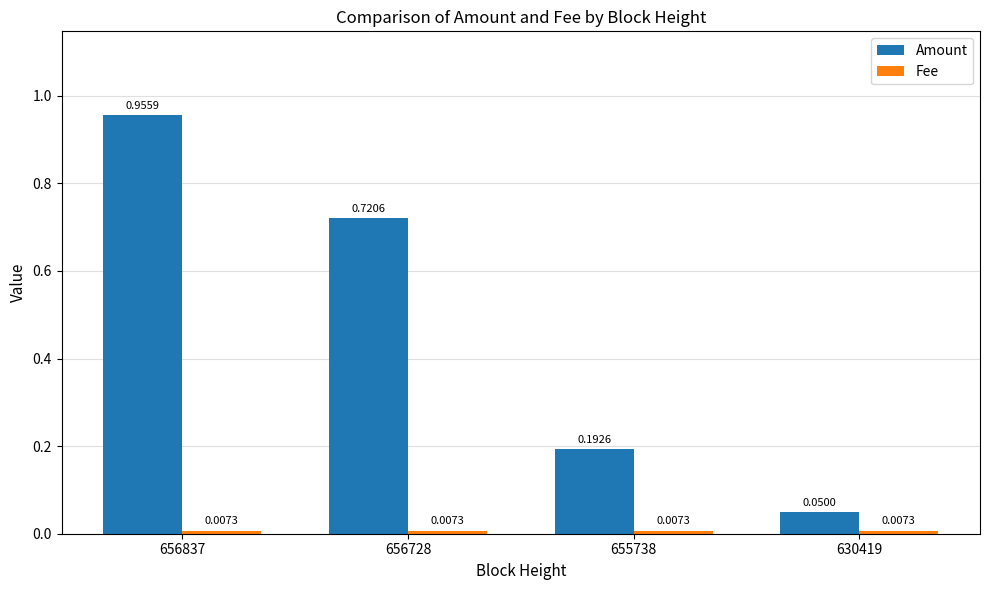

List the labels in order of Amount value, smallest first.

630419, 655738, 656728, 656837